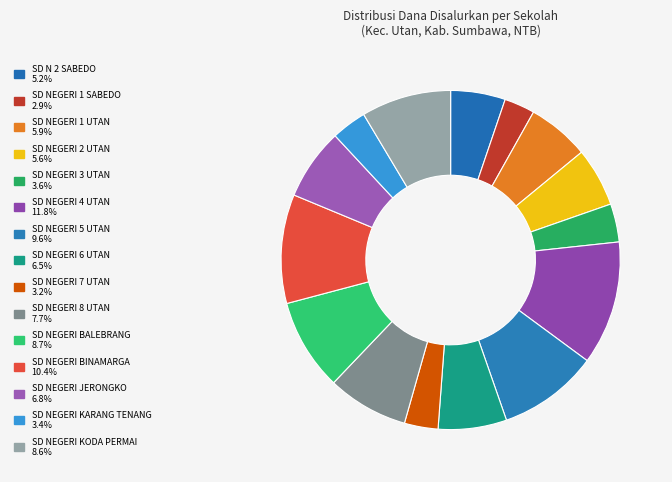

The SD NEGERI 7 UTAN slice represents 3% of the pie. True or false?

True